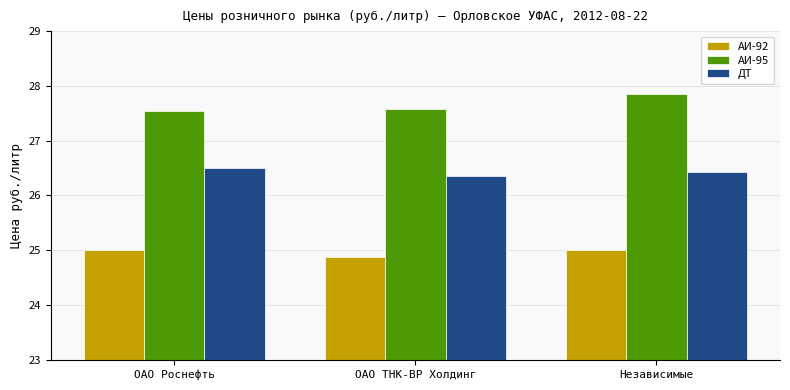

What is the difference between the maximum and minimum values in the АИ-95 series?

0.3